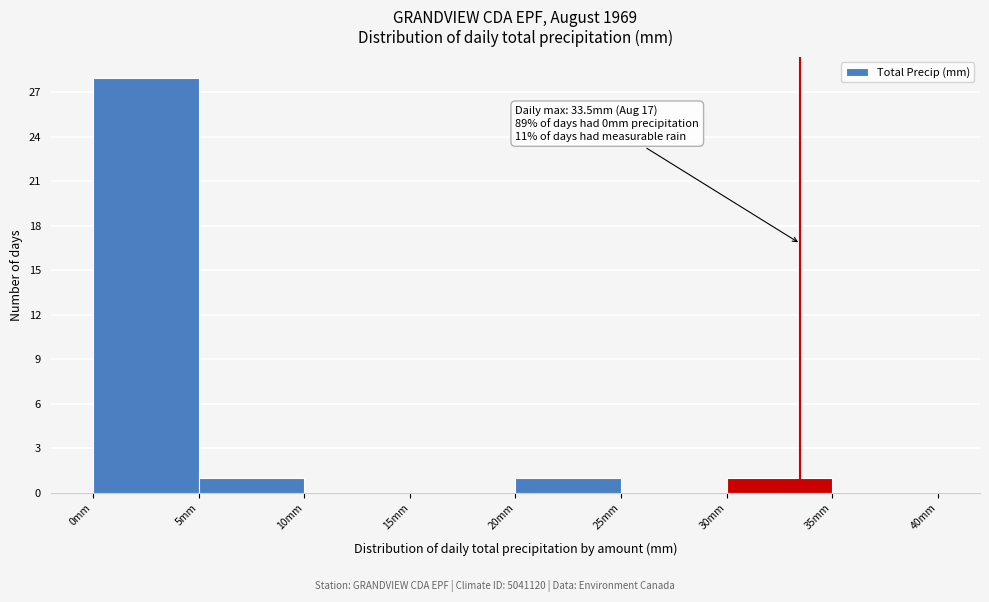

Which range on the x-axis has the tallest bar?

0 to 5